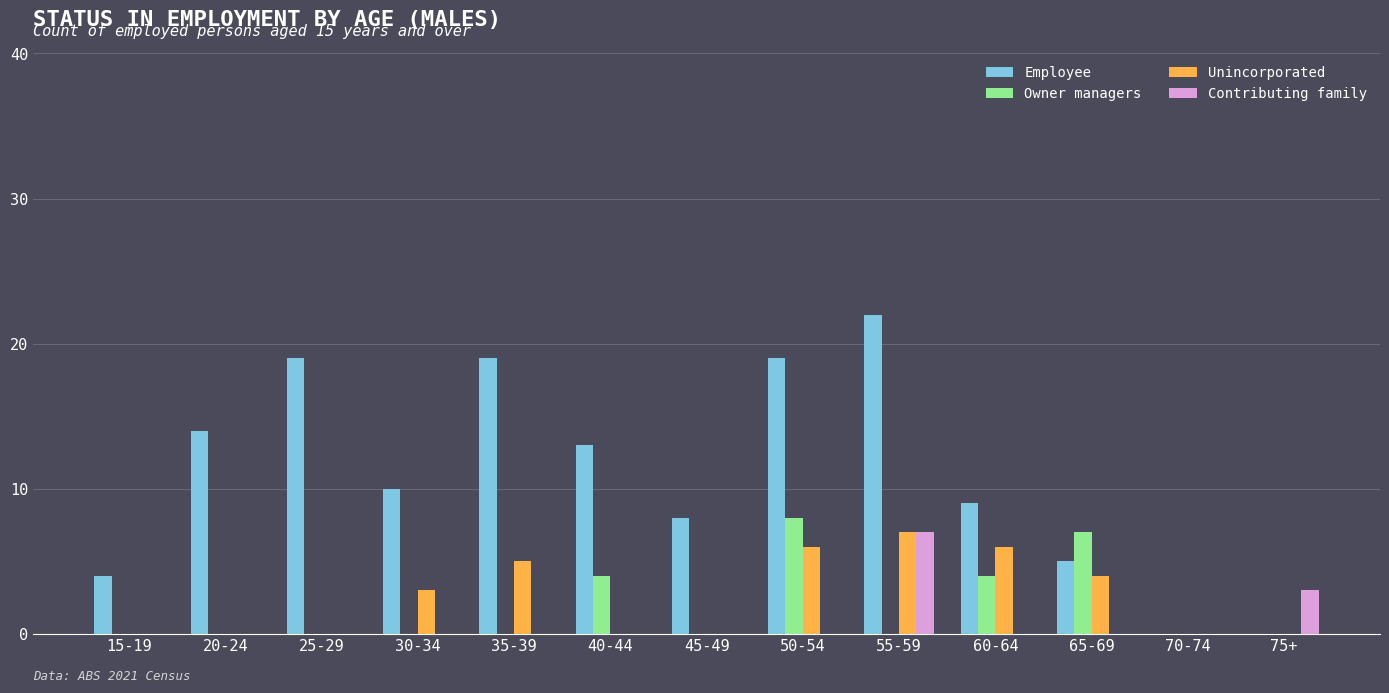

Between 45-49 and 65-69, which series saw the biggest shift?

Owner managers